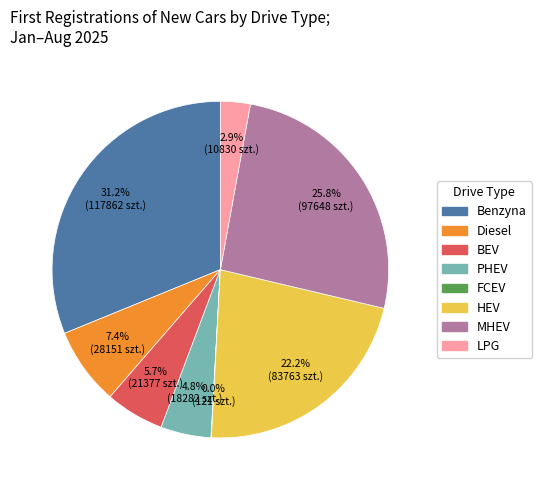

Combined, what portion of the pie is PHEV and Benzyna?

36.0%